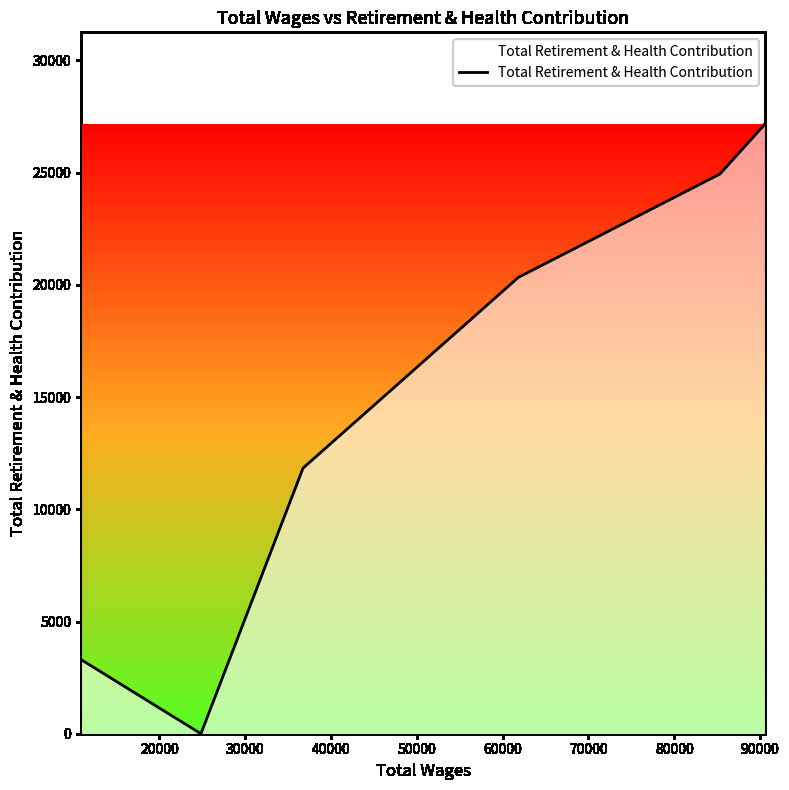

What is the sum of all values?

87578